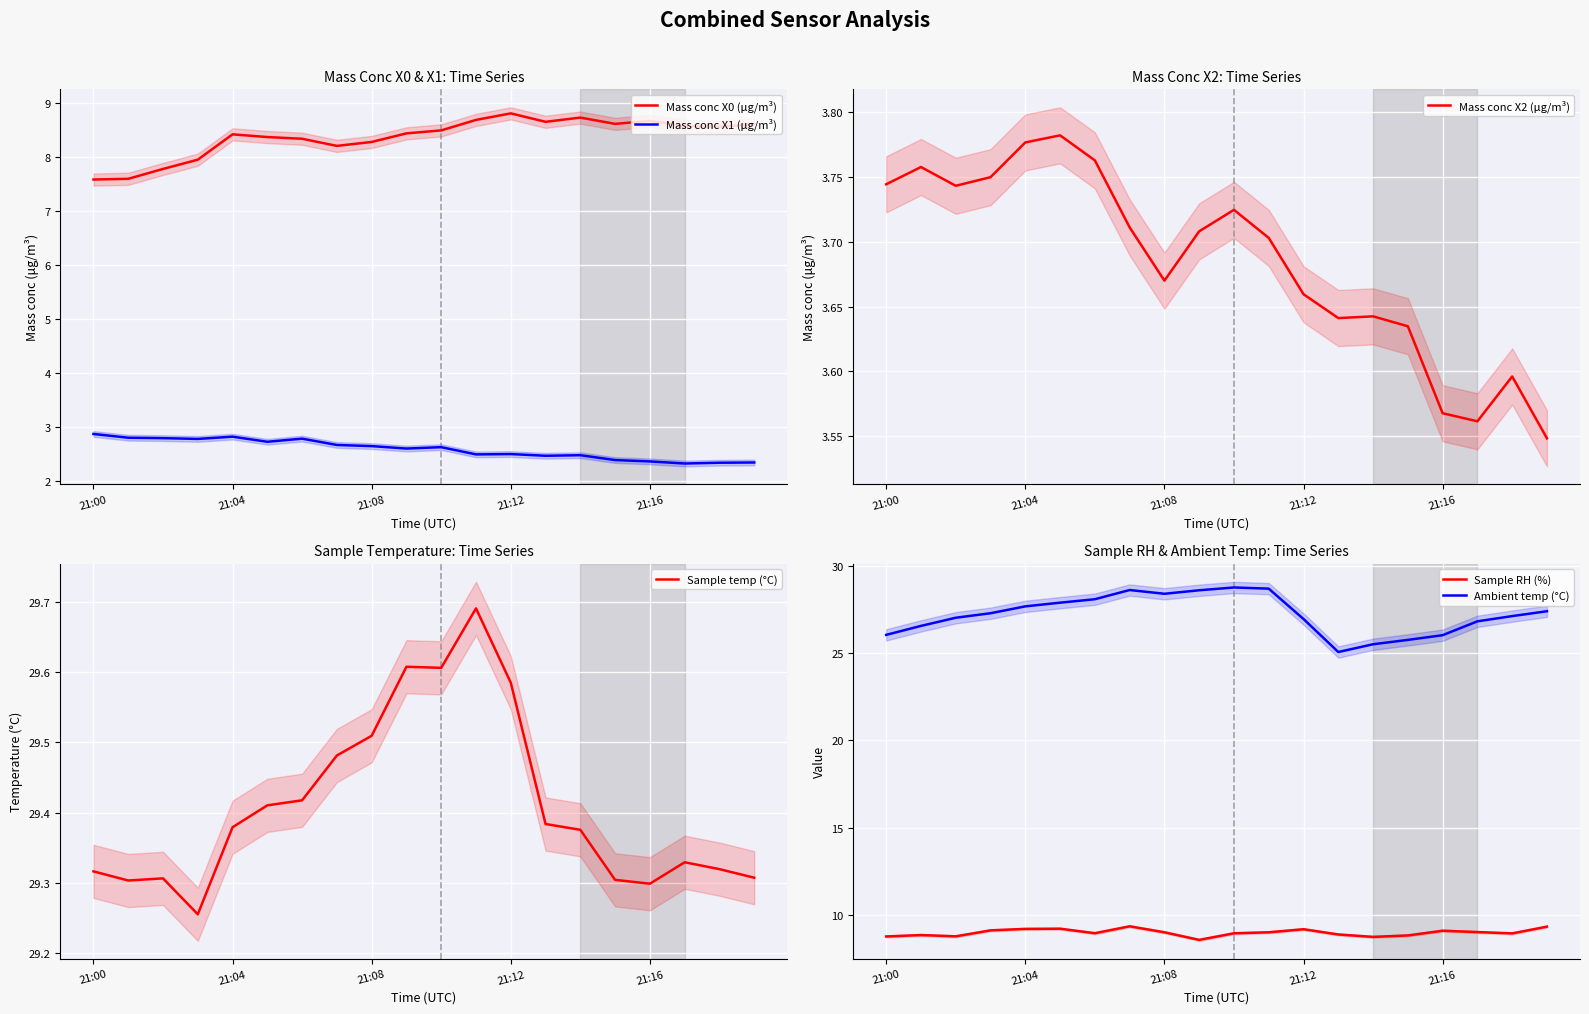

What is the difference between the maximum and minimum values in the Ambient temp (°C) series?

3.7